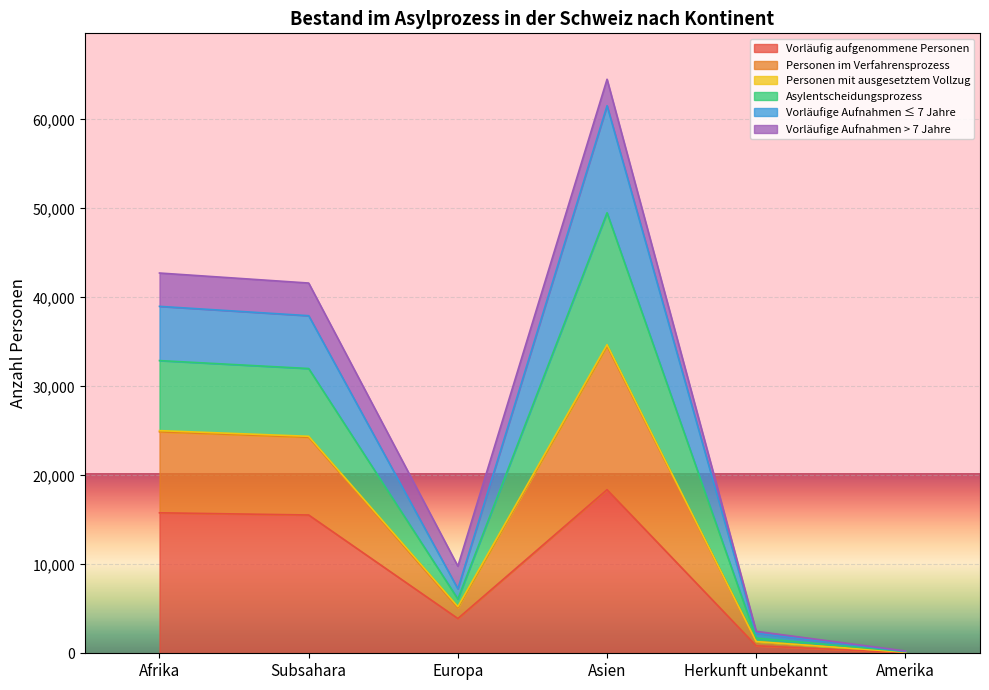

True or false: Personen im Verfahrensprozess and Vorläufig aufgenommene Personen intersect in this chart.

False